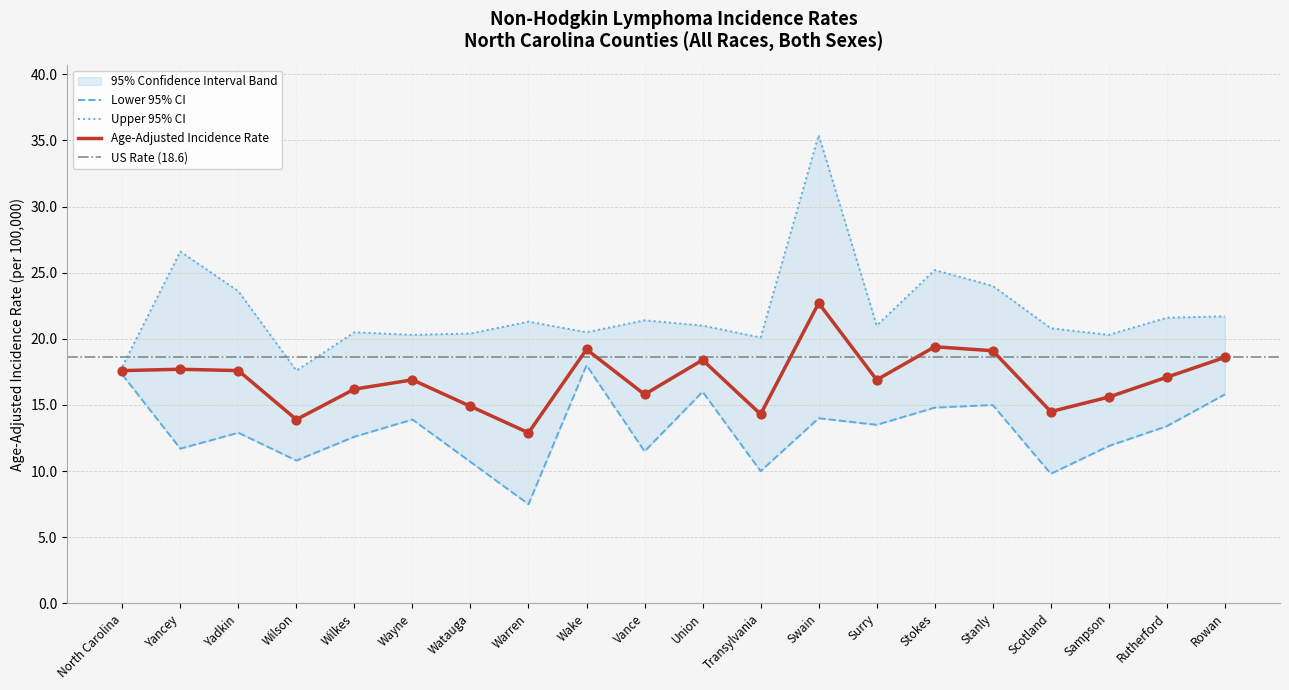

What is the total value across all series at Sampson?

47.8